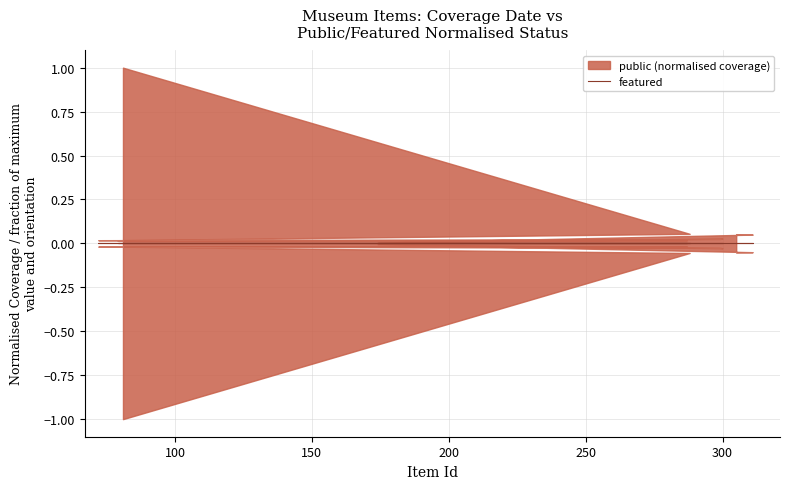

True or false: public has more than 2 points higher than both neighbors.

False